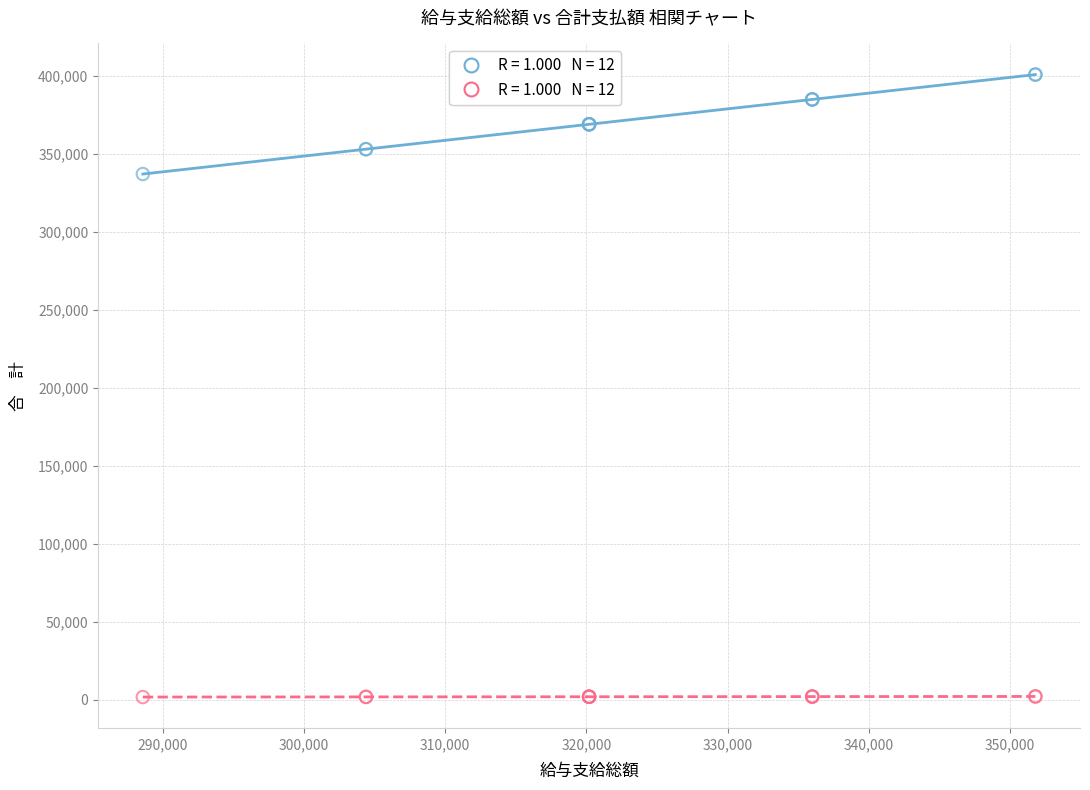

Across all series, what Y value is closest to 201413?

337279